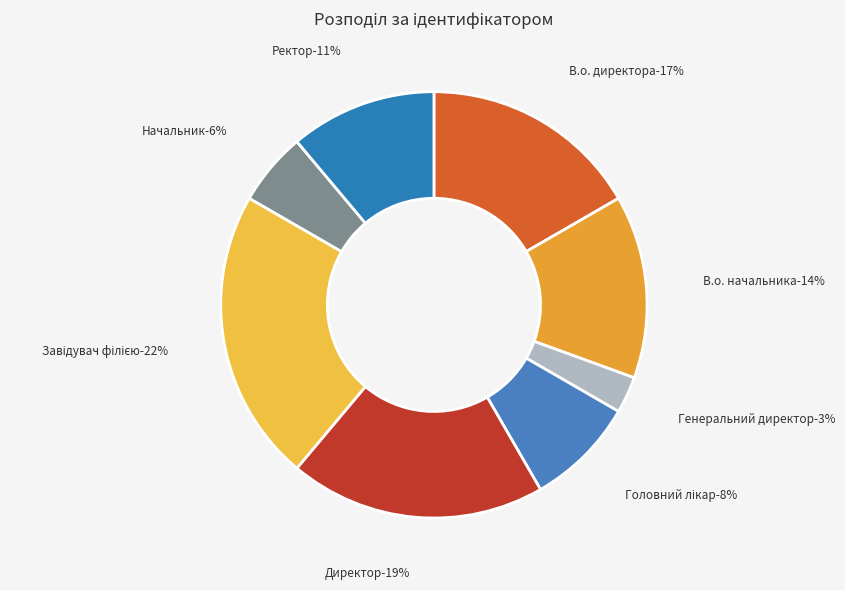

Rank the categories by value from highest to lowest.

Завідувач філією, Директор, В.о. директора, В.о. начальника, Ректор, Головний лікар, Начальник, Генеральний директор